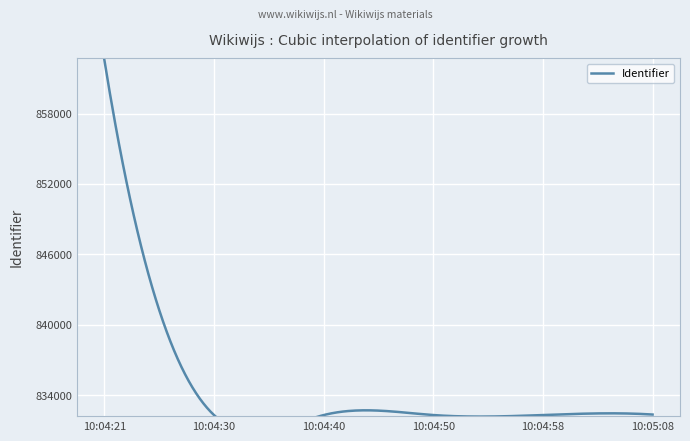

What is the label of the 3rd point from the left?

2014-11-15 10:04:40